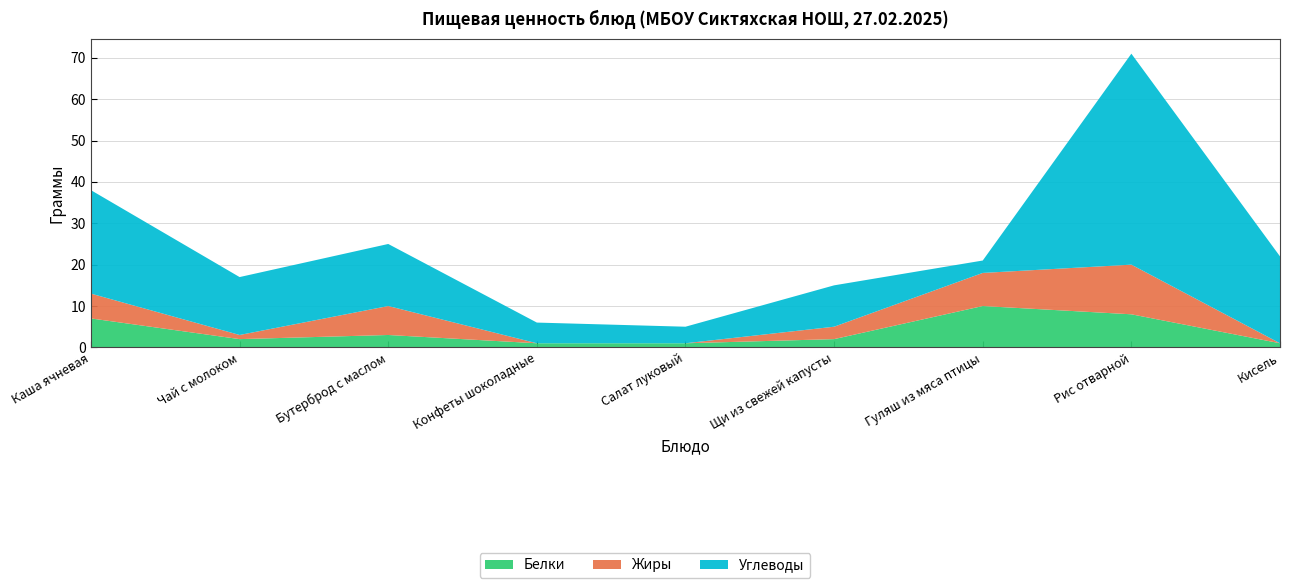

Reading left to right, extract all data points from this chart.

Белки: Каша ячневая=7	Чай с молоком=2	Бутерброд с маслом=3	Конфеты шоколадные=1	Салат луковый=1	Щи из свежей капусты=2	Гуляш из мяса птицы=10	Рис отварной=8	Кисель=1
Жиры: Каша ячневая=6	Чай с молоком=1	Бутерброд с маслом=7	Конфеты шоколадные=0	Салат луковый=0	Щи из свежей капусты=3	Гуляш из мяса птицы=8	Рис отварной=12	Кисель=0
Углеводы: Каша ячневая=25	Чай с молоком=14	Бутерброд с маслом=15	Конфеты шоколадные=5	Салат луковый=4	Щи из свежей капусты=10	Гуляш из мяса птицы=3	Рис отварной=51	Кисель=21